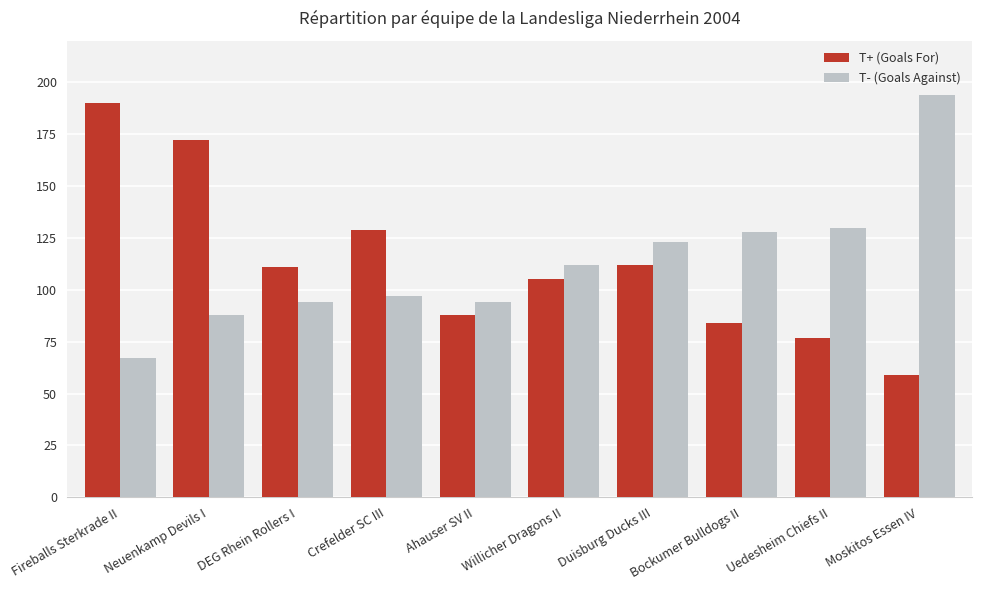

How many bars are there in each group?

2